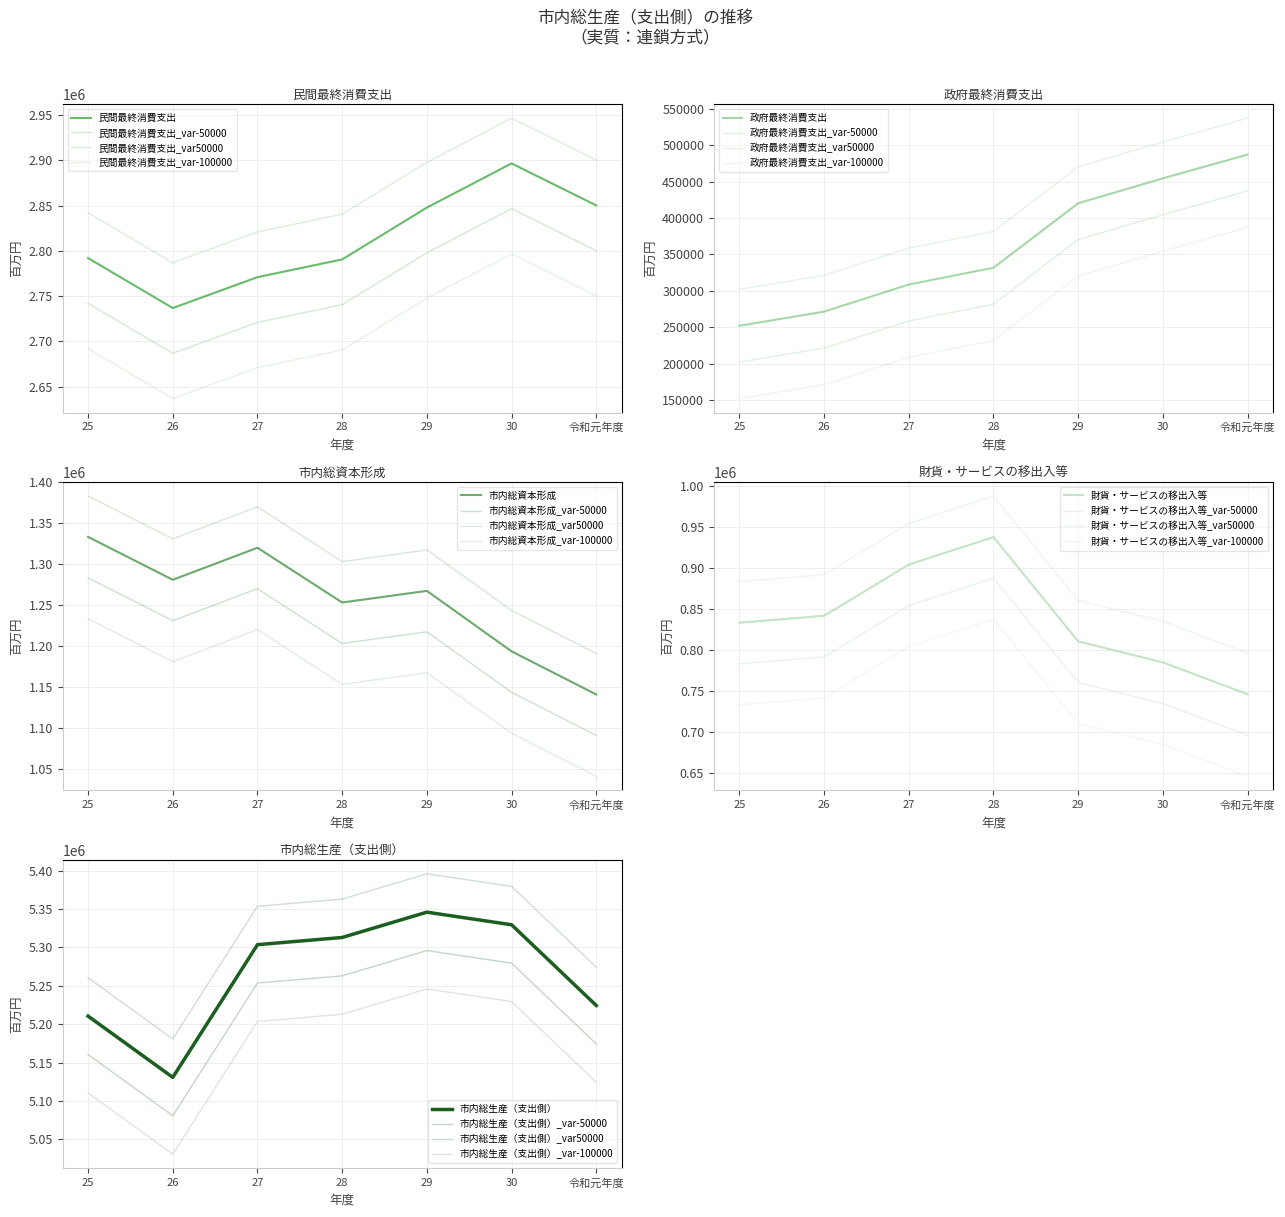

Reading left to right, list all the values displayed in this chart.

民間最終消費支出: 2791985	2736772	2770911	2790514	2847786	2896583	2850174
政府最終消費支出: 251967	271386	308609	331703	420247	454465	487174
市内総資本形成: 1333458	1281081	1320191	1253328	1267531	1193658	1140964
財貨・サービスの移出入等: 833121	841533	903881	937420	810352	784807	746051
市内総生産（支出側）: 5210532	5130772	5303592	5312965	5345915	5329512	5224362